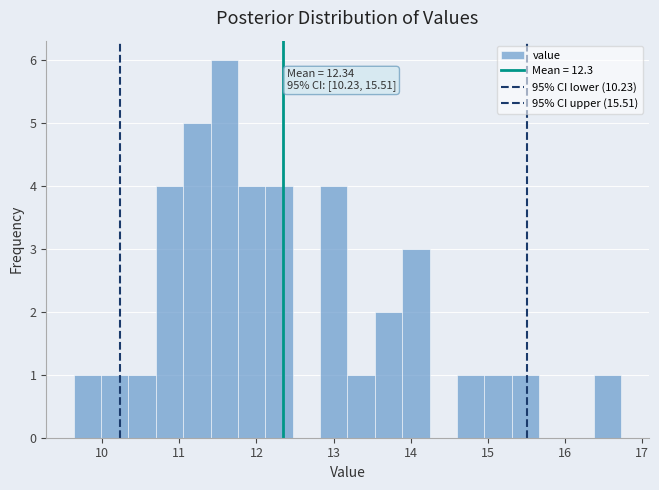

Read against the x-axis, roughly where is the centre of the tallest bar?

11.6